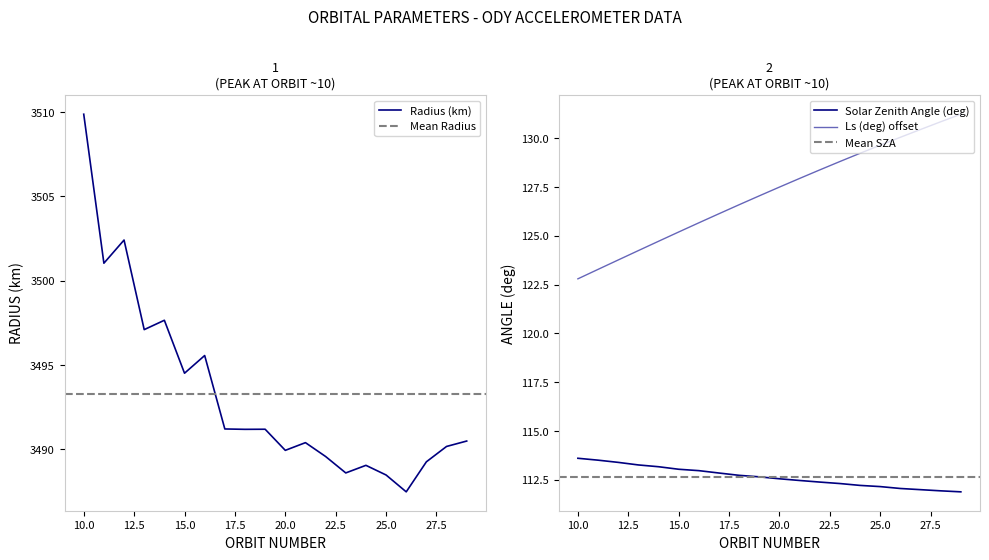

What is the minimum value for Radius (km)?

3487.5